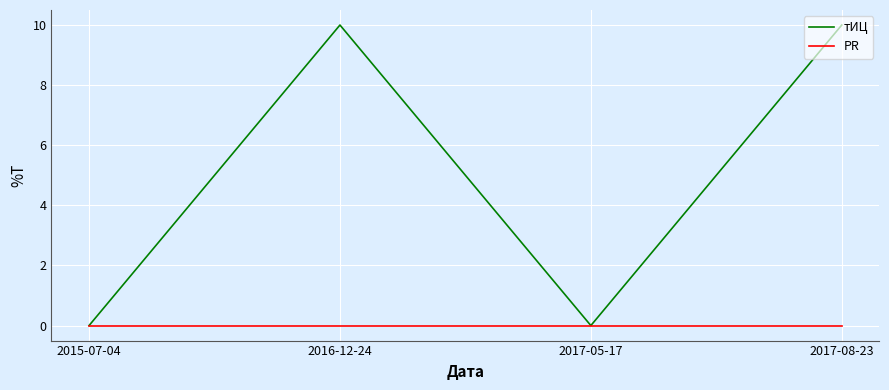

Rank the series by their average value, from lowest to highest.

PR, тИЦ